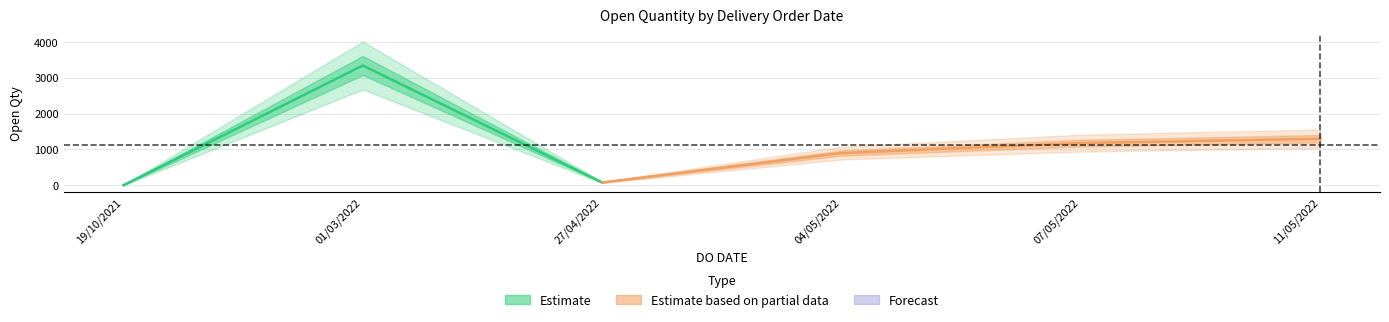

Does the chart have visible grid lines?

Yes